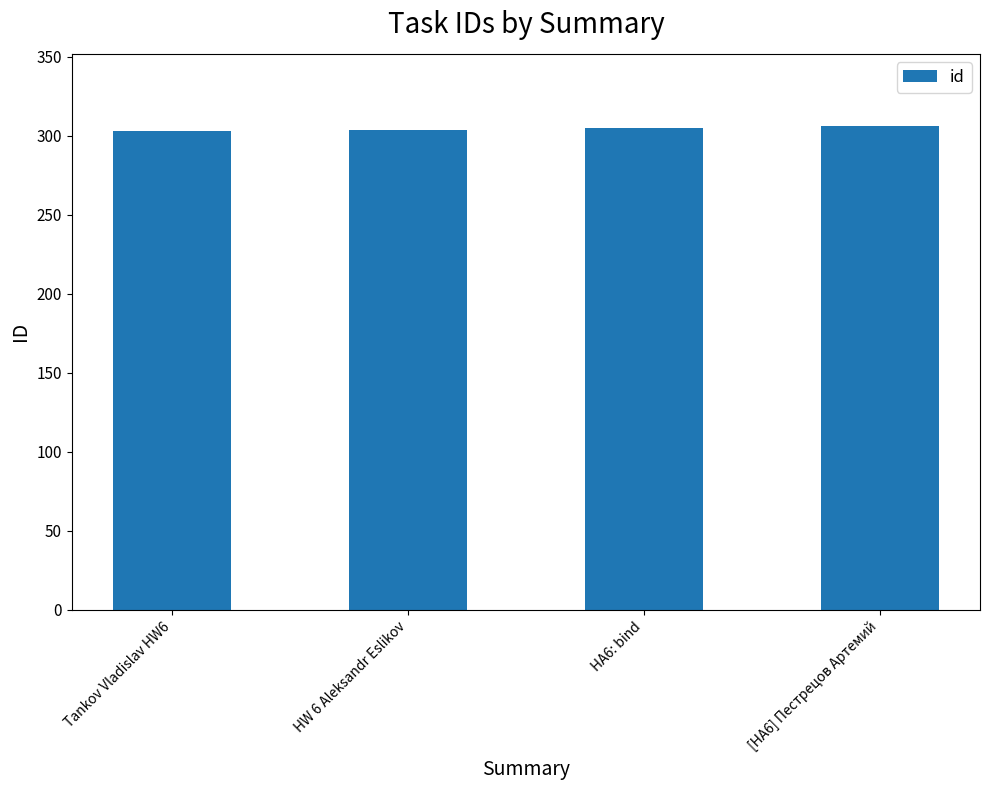

How many data points are less than 305?

2